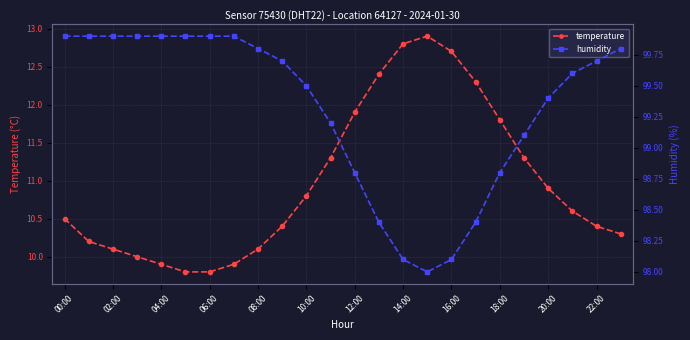

How many data points in humidity are above 99?

17